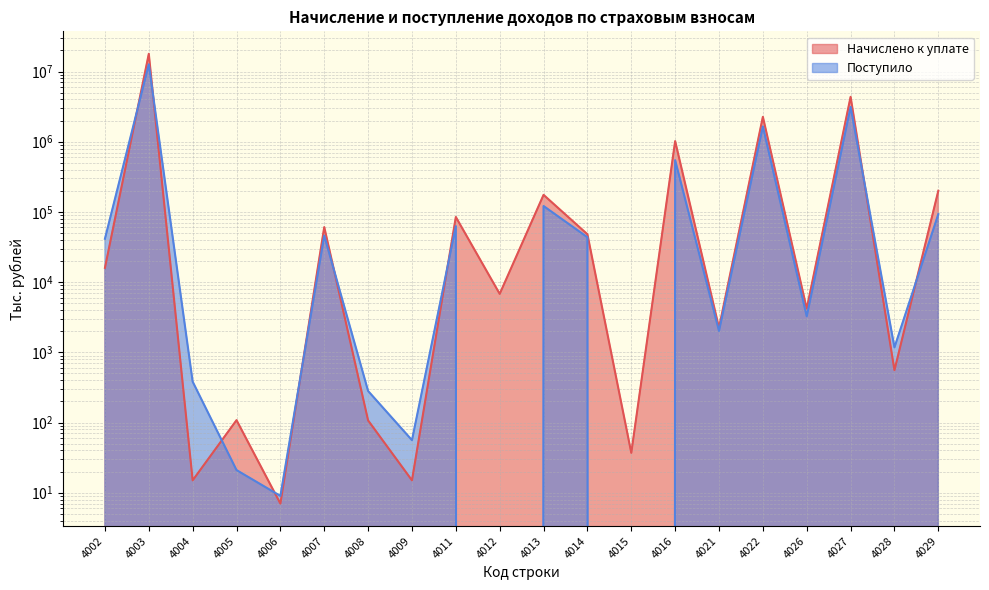

What is the value of the Начислено к уплате point at the 3rd from the left?

15